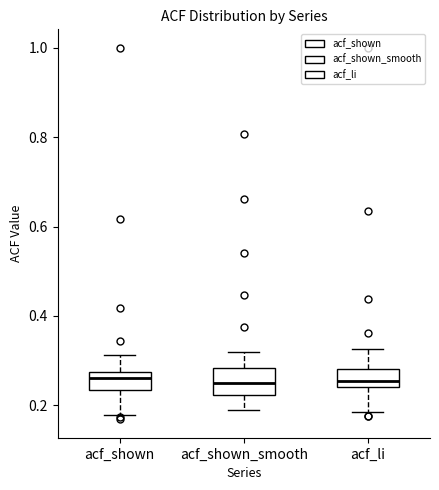

Where is the upper edge of the box for acf_shown_smooth on the y-axis? The values are not printed on the chart, so give them approximately, as read against the axis.

0.28